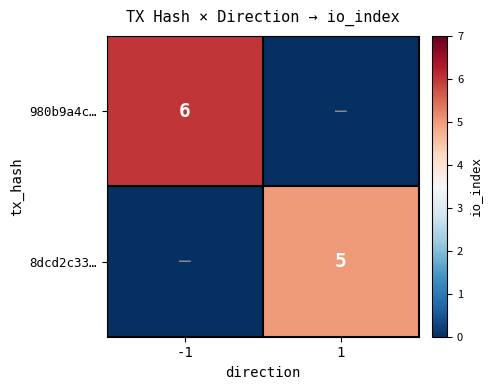

Is it true that 8dcd2c33… equals 7 at 1?

False